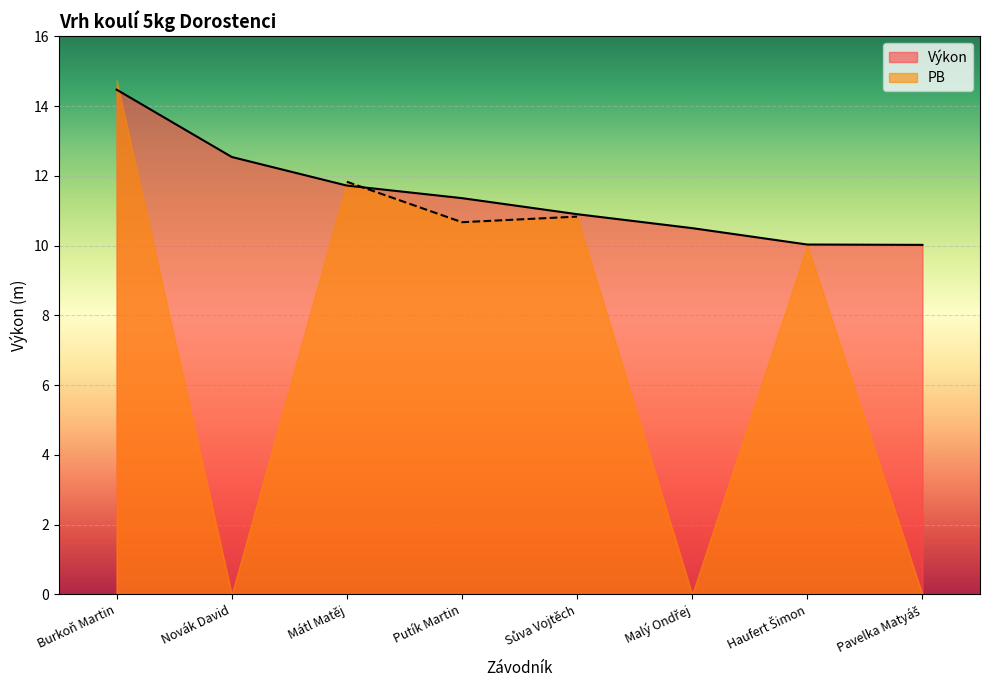

What is the change in value from Burkoň Martin to Novák David?

-1.9